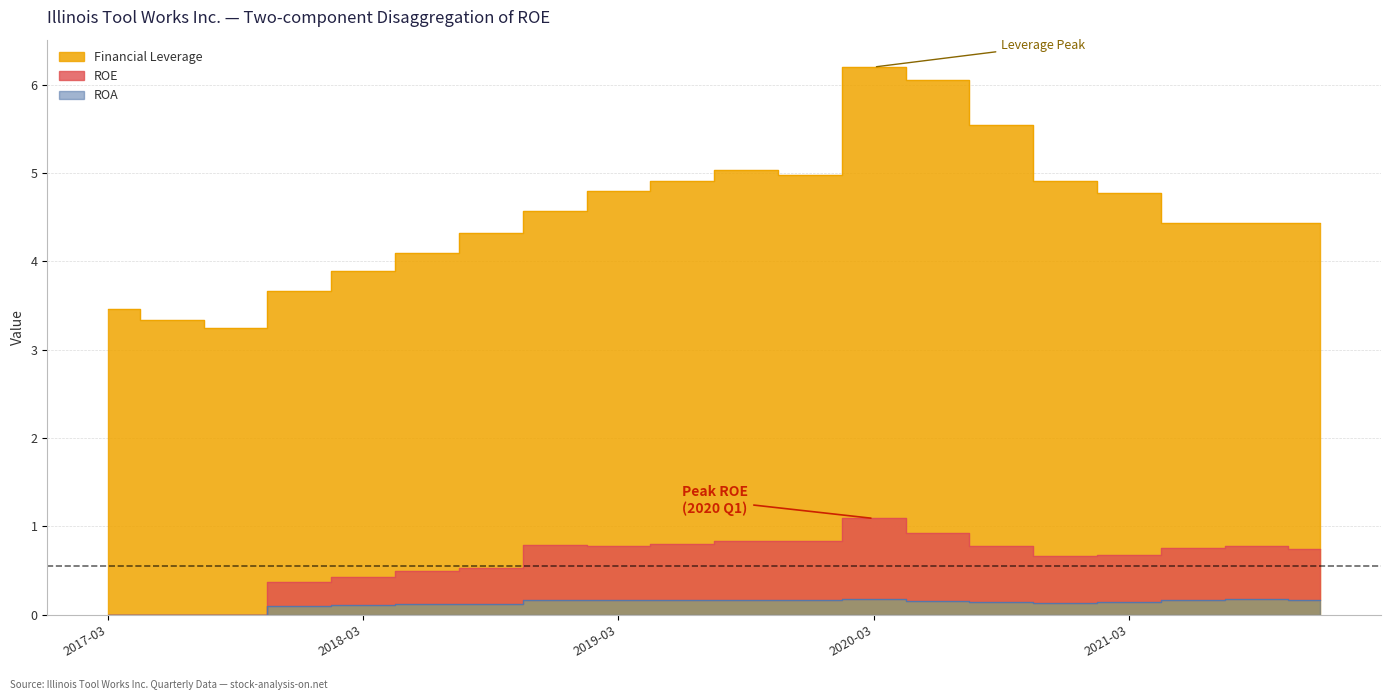

What is the maximum value shown in the chart?

6.2